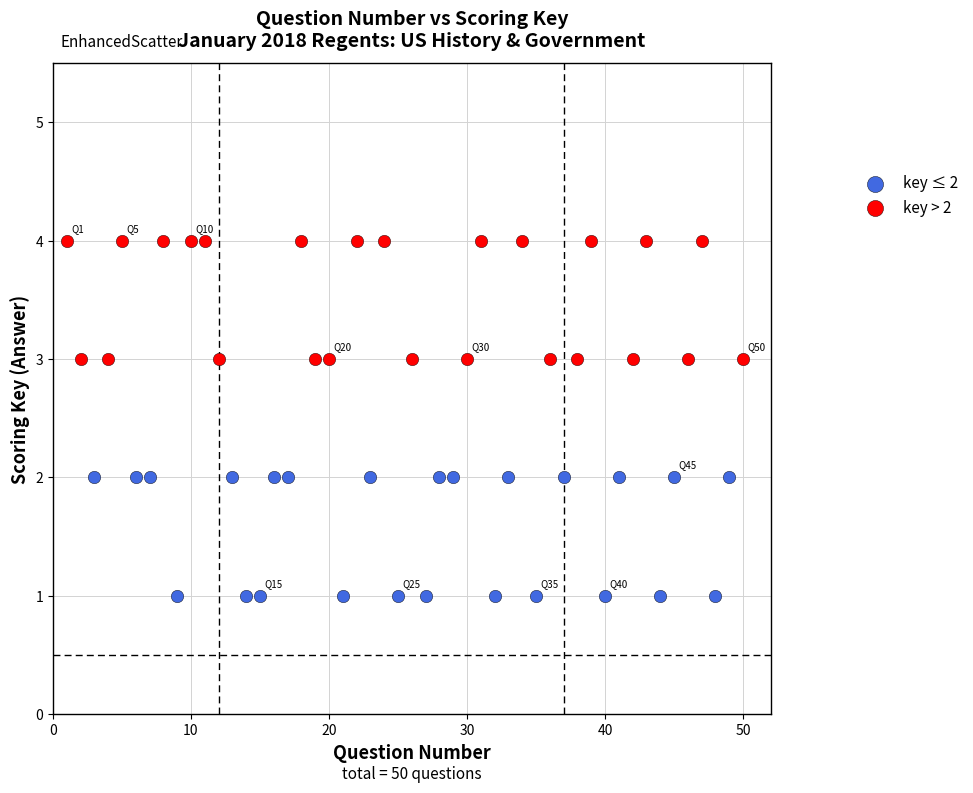

Which series contains the lowest Y value?

key ≤ 2